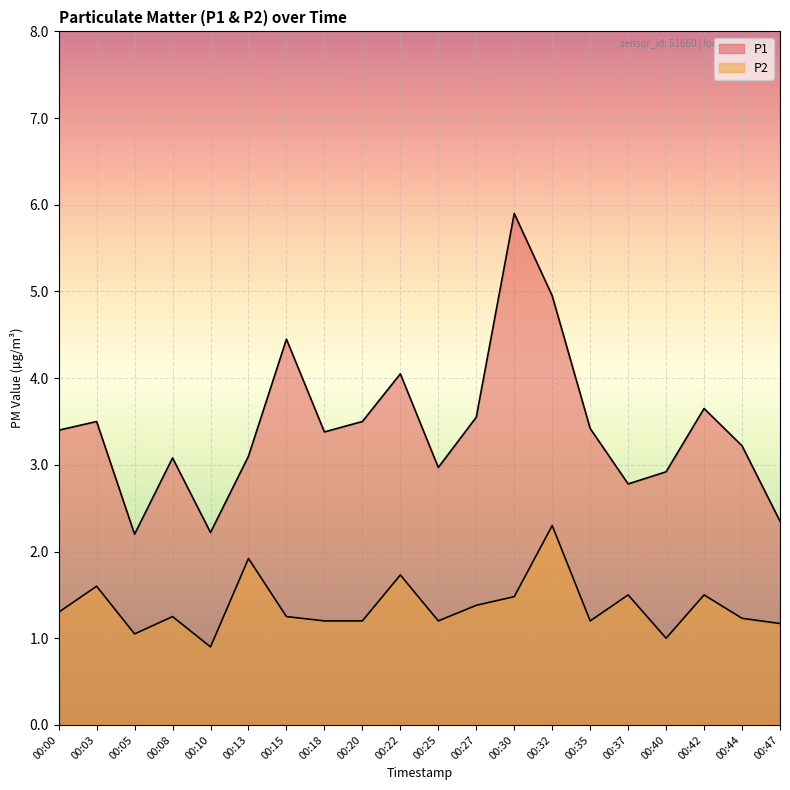

How many data points in P2 are above 1?

18